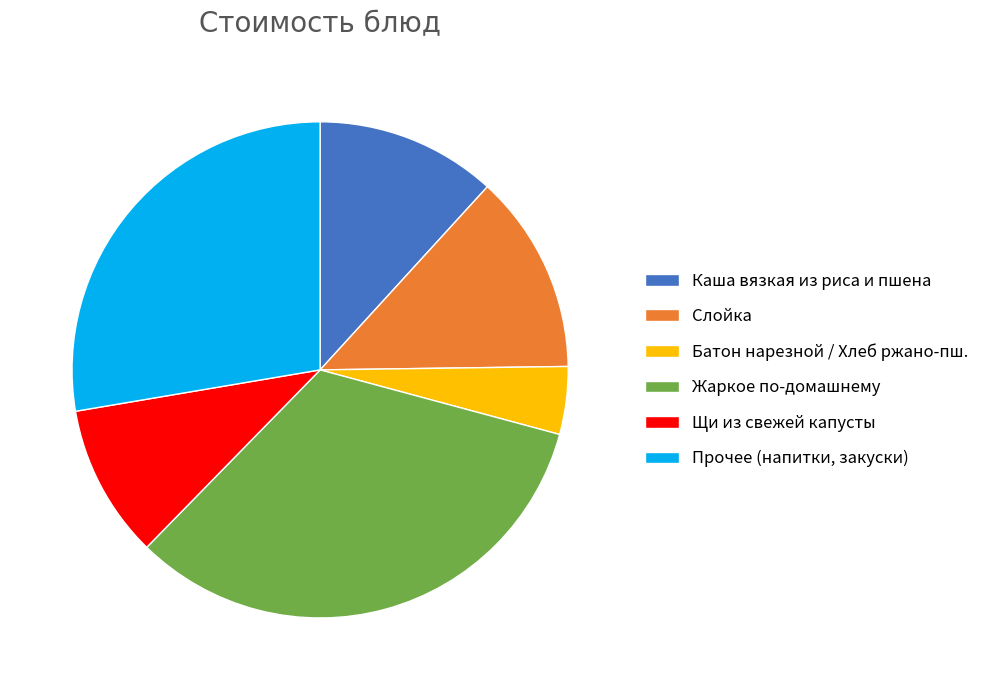

True or false: Прочее (напитки, закуски) accounts for 20% of the total.

False